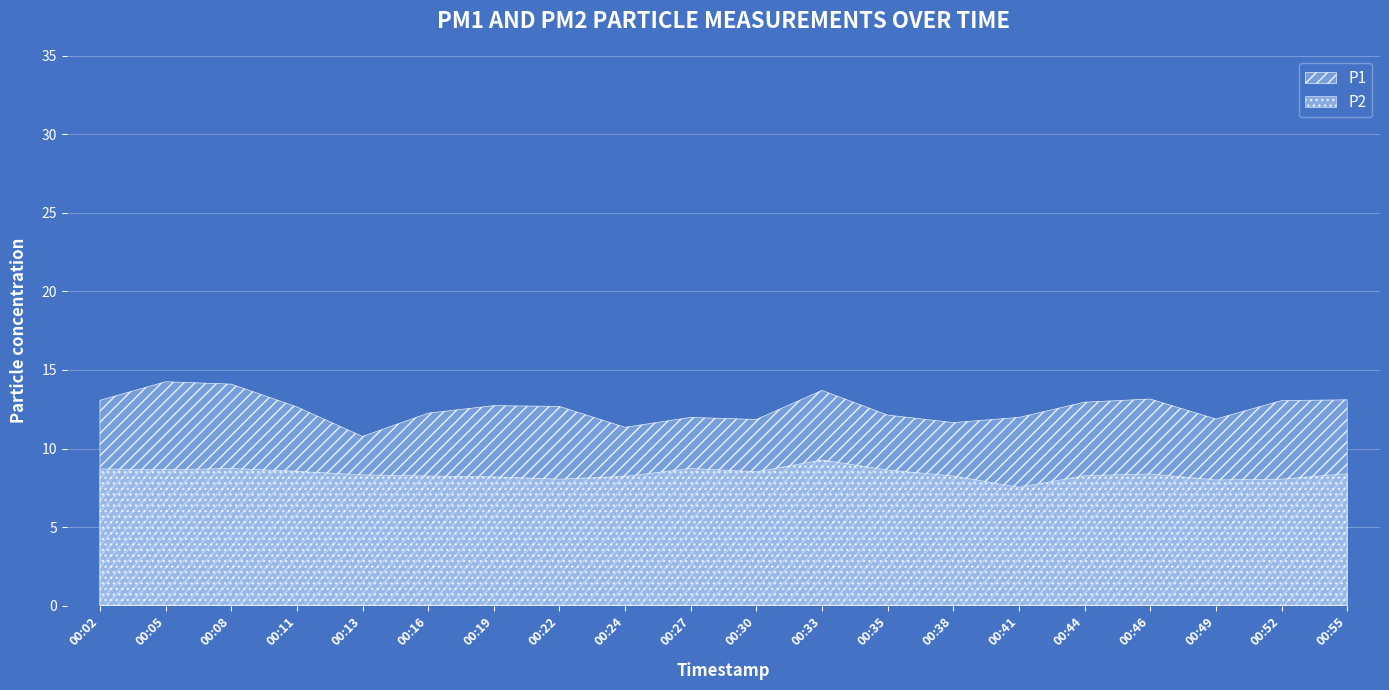

What is the total value across all series at 00:46?

21.5